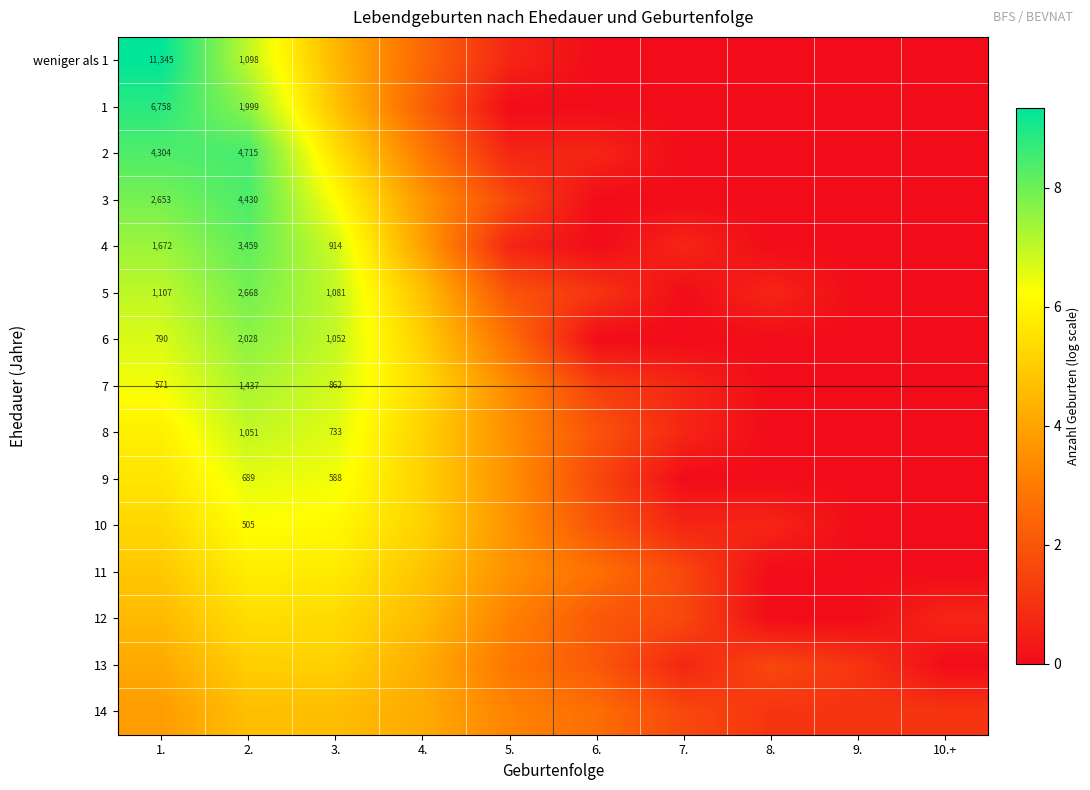

Which series has the widest spread of values?

weniger als 1